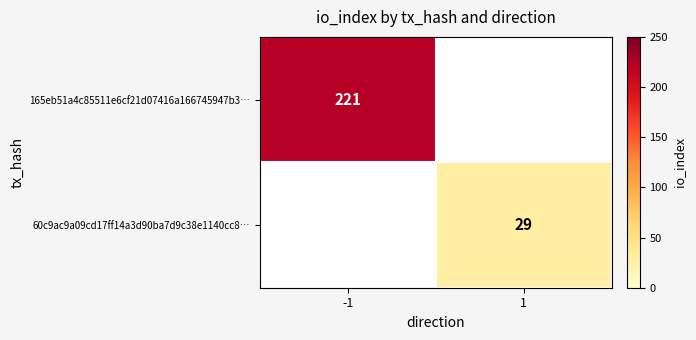

Is the value of 60c9ac9a09cd17ff14a3d90ba7d9c38e1140cc8… at 1 greater than the value of 165eb51a4c85511e6cf21d07416a166745947b3… at -1?

No